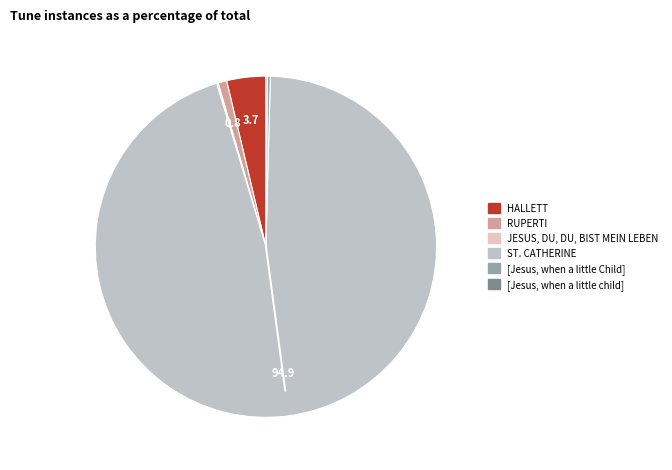

Which slice is the largest?

ST. CATHERINE